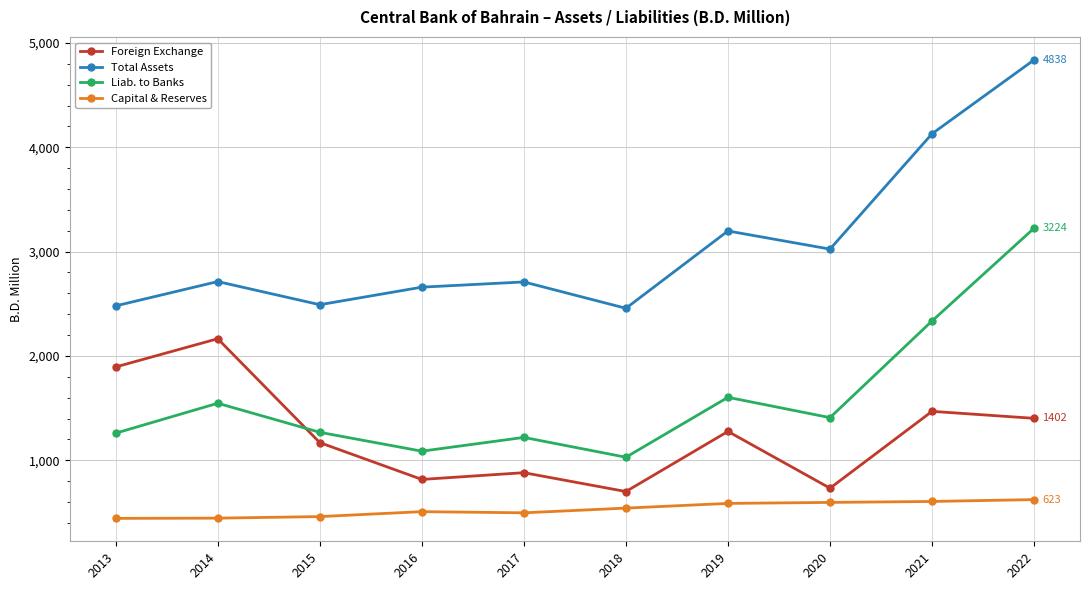

What is the difference between the maximum and second lowest values in the Foreign Exchange series?

1432.8